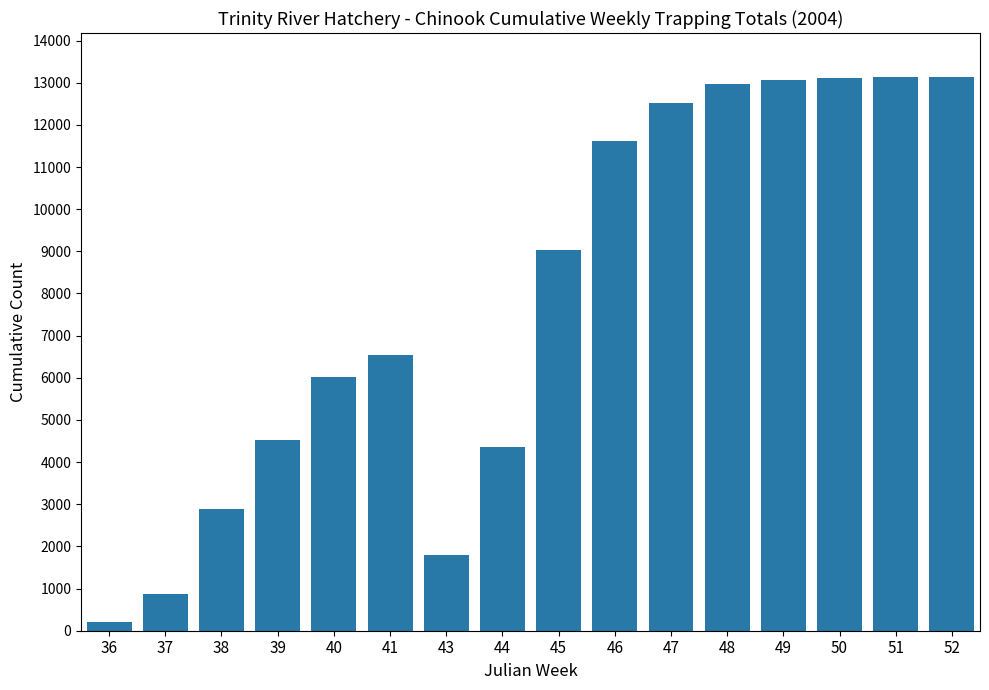

Read the value at 45, to the nearest 50.

9050